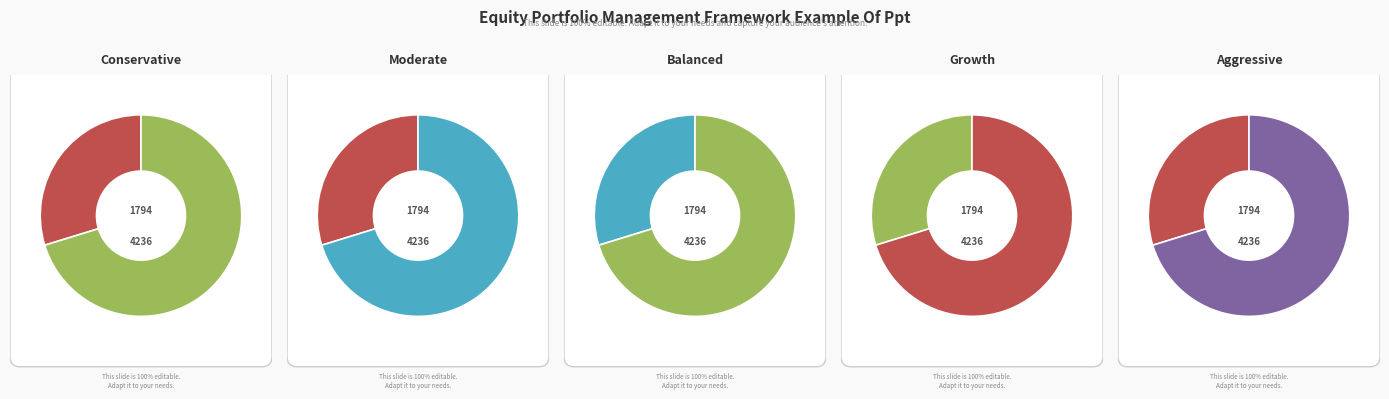

Does 1908 account for over 50% of the chart?

No